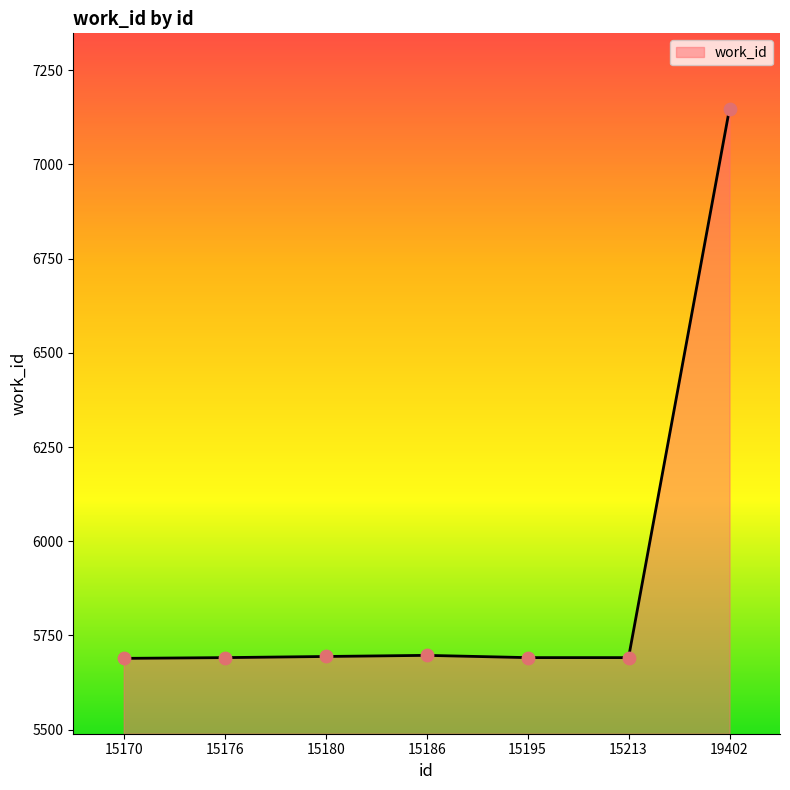

What is the change in value from 15180 to 15195?

-3